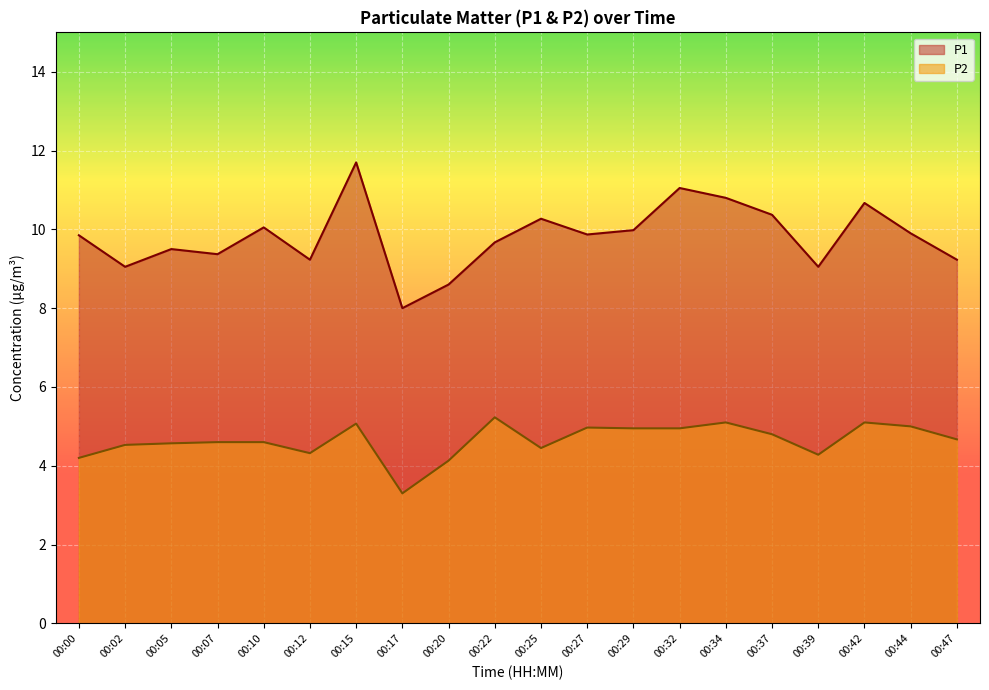

Where does the P2 series first go above 4?

00:00